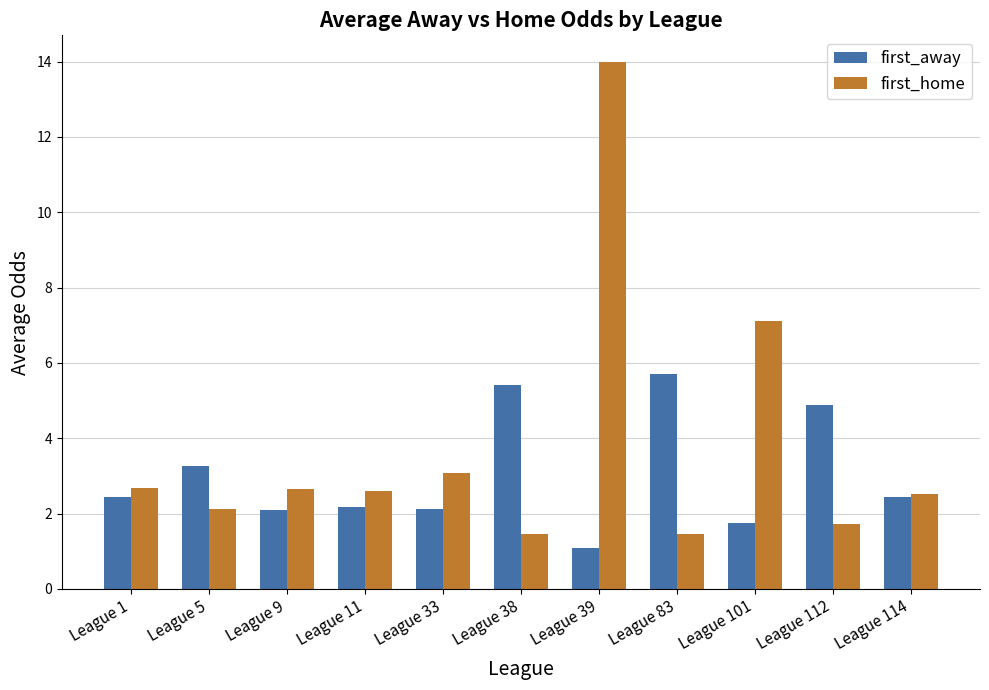

The value of first_away at League 11 is 2.2. True or false?

True